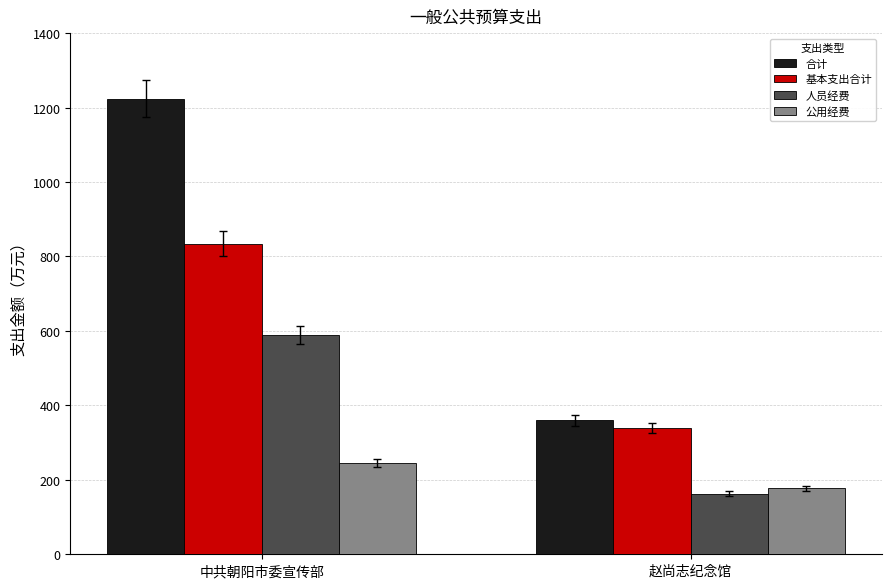

What is the difference between the 基本支出合计 values at 赵尚志纪念馆 and 中共朝阳市委宣传部?

494.0